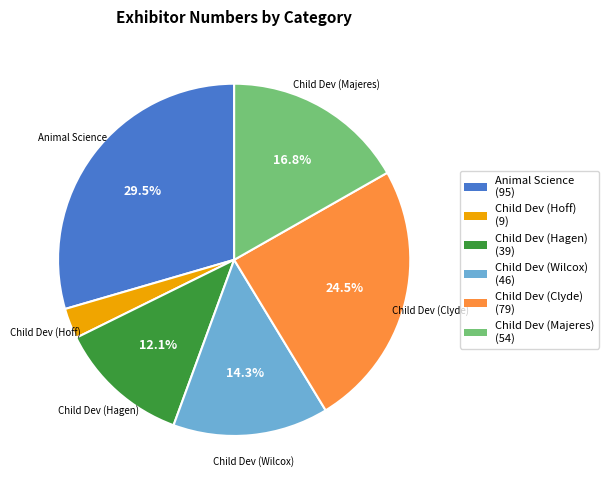

Is there any slice that represents more than half of the pie?

No